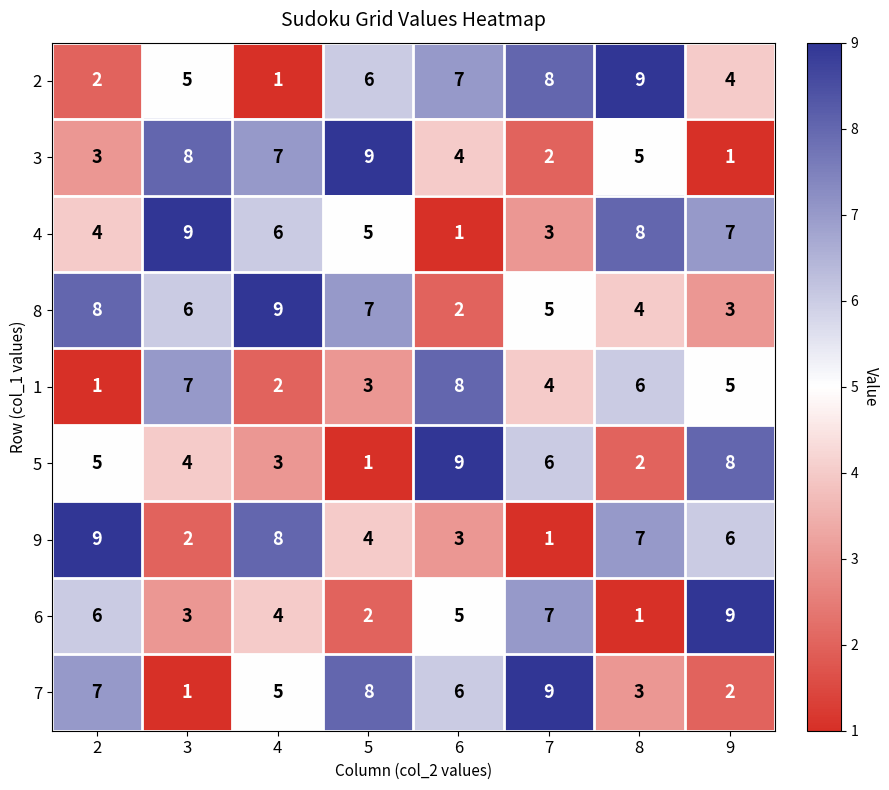

What is the total value across all series at 4?

45